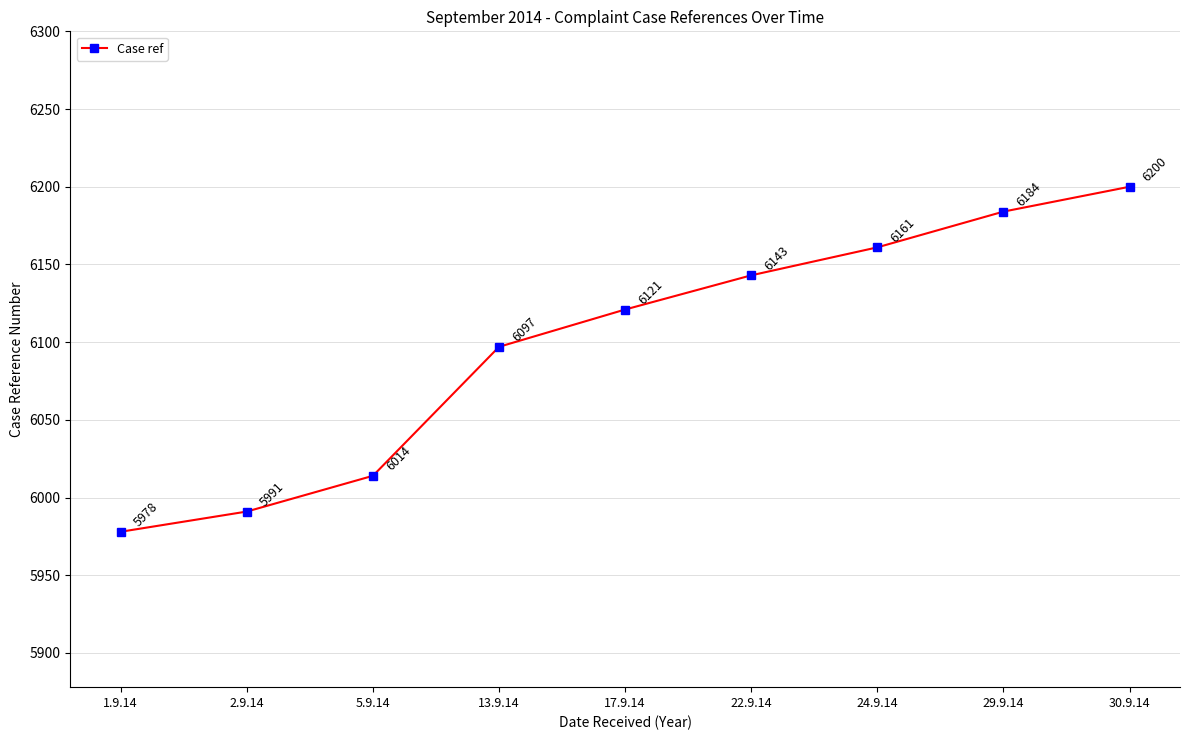

What is the change in value from 2.9.14 to 24.9.14?

+170